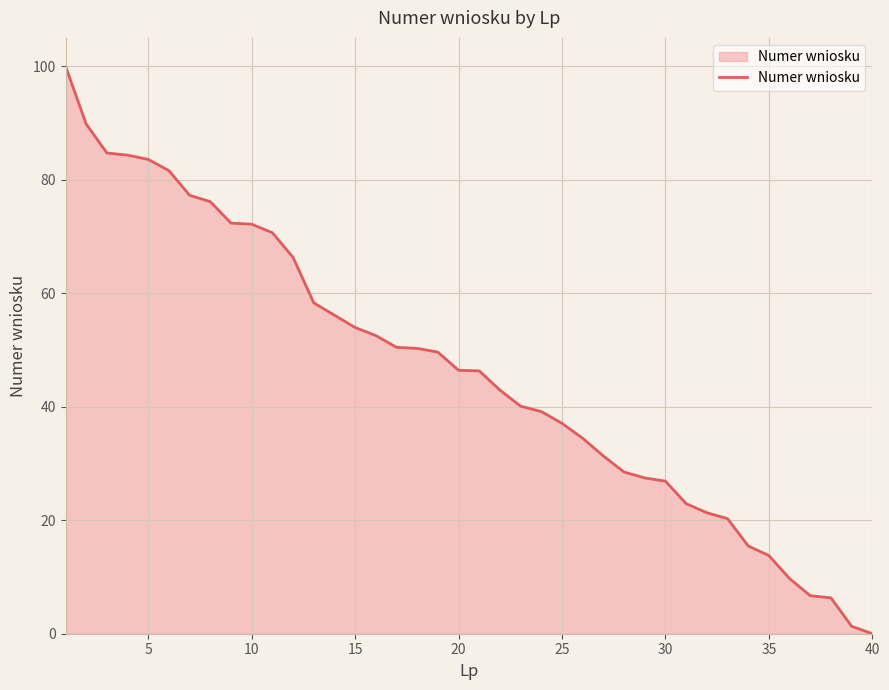

Reading left to right, list all the values displayed in this chart.

100.0	89.8	84.7	84.3	83.6	81.6	77.3	76.1	72.4	72.2	70.7	66.3	58.3	56.1	54.0	52.5	50.5	50.3	49.6	46.4	46.3	42.9	40.1	39.2	37.1	34.4	31.3	28.5	27.5	26.9	22.9	21.3	20.3	15.5	13.8	9.7	6.7	6.3	1.3	0.0